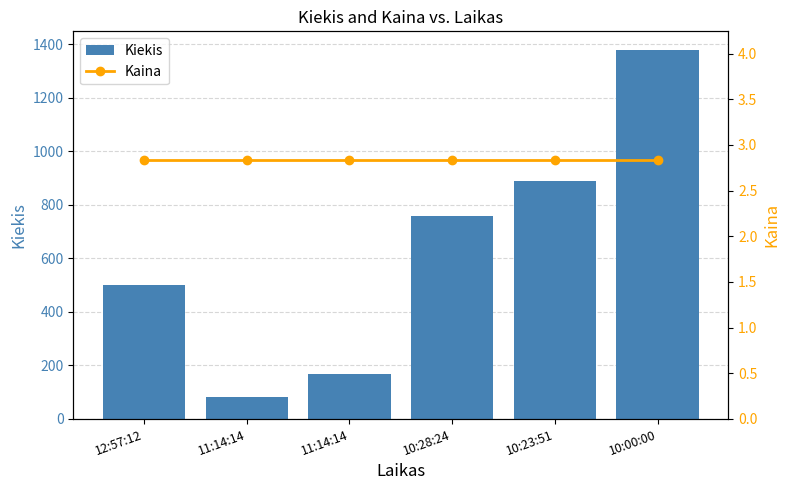

What is the difference between the second highest and second lowest values in the Kiekis series?

721